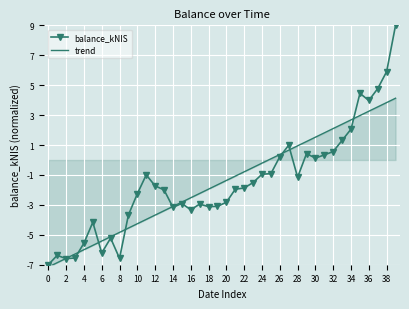

List the series in order of their peak value, lowest first.

trend, balance_kNIS